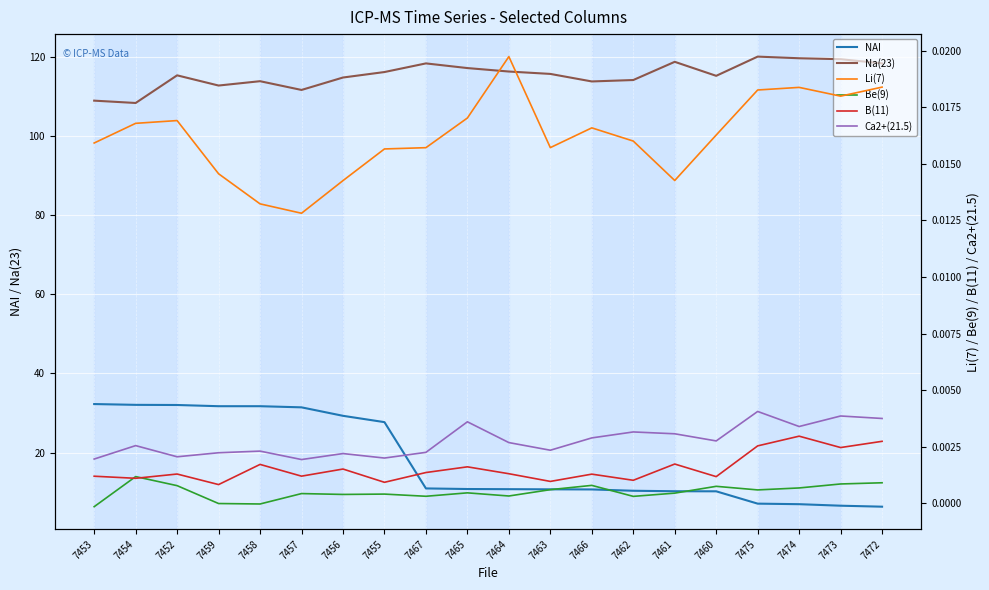

True or false: Ca2+(21.5) has more than 2 points higher than both neighbors.

True